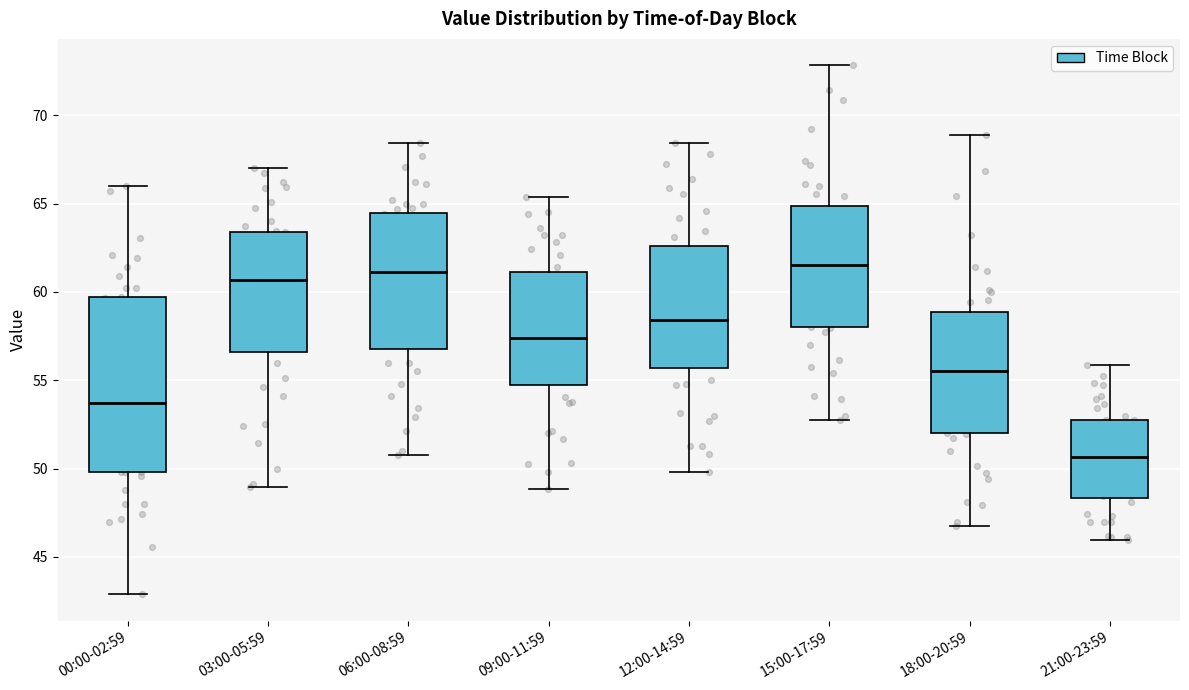

Reading left to right, read every box against the y-axis: the position of its median line, the range the box covers, and the ends of its whiskers. The values are not printed on the chart, so give them approximately, as read against the axis.

00:00-02:59: median 53.5, box 50.0 to 59.5, whiskers 43.0 to 66.0
03:00-05:59: median 60.5, box 56.5 to 63.5, whiskers 49.0 to 67.0
06:00-08:59: median 61.0, box 57.0 to 64.5, whiskers 51.0 to 68.5
09:00-11:59: median 57.5, box 54.5 to 61.0, whiskers 49.0 to 65.5
12:00-14:59: median 58.5, box 55.5 to 62.5, whiskers 50.0 to 68.5
15:00-17:59: median 61.5, box 58.0 to 65.0, whiskers 53.0 to 73.0
18:00-20:59: median 55.5, box 52.0 to 59.0, whiskers 47.0 to 69.0
21:00-23:59: median 50.5, box 48.5 to 52.5, whiskers 46.0 to 56.0